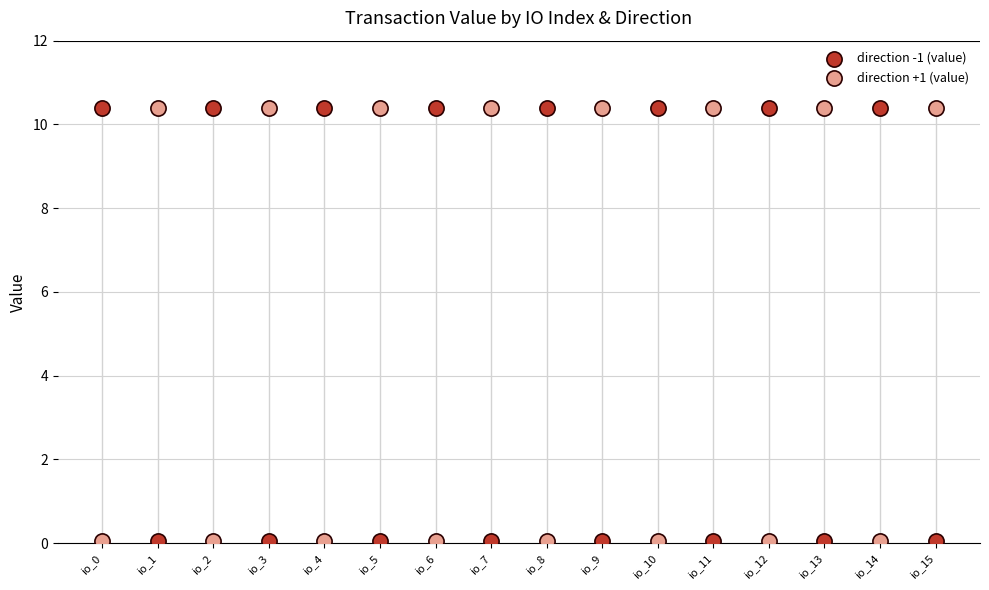

Which series contains the lowest Y value?

direction -1 (value)